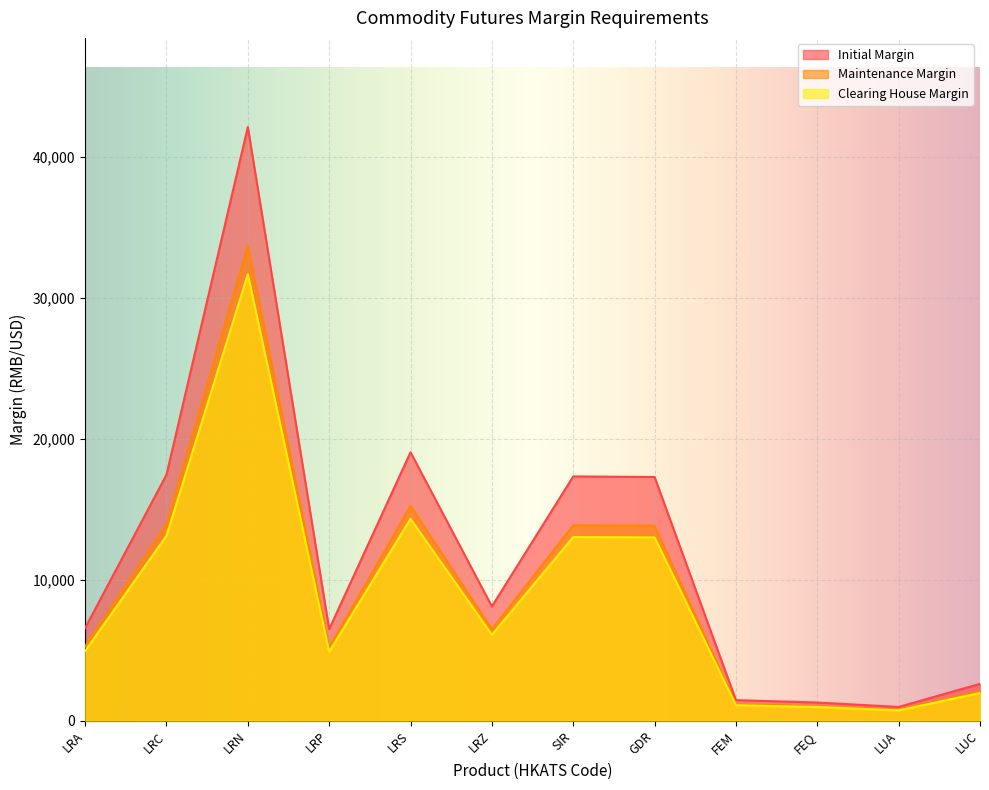

True or false: Maintenance Margin has a value of 784 at LUA.

True